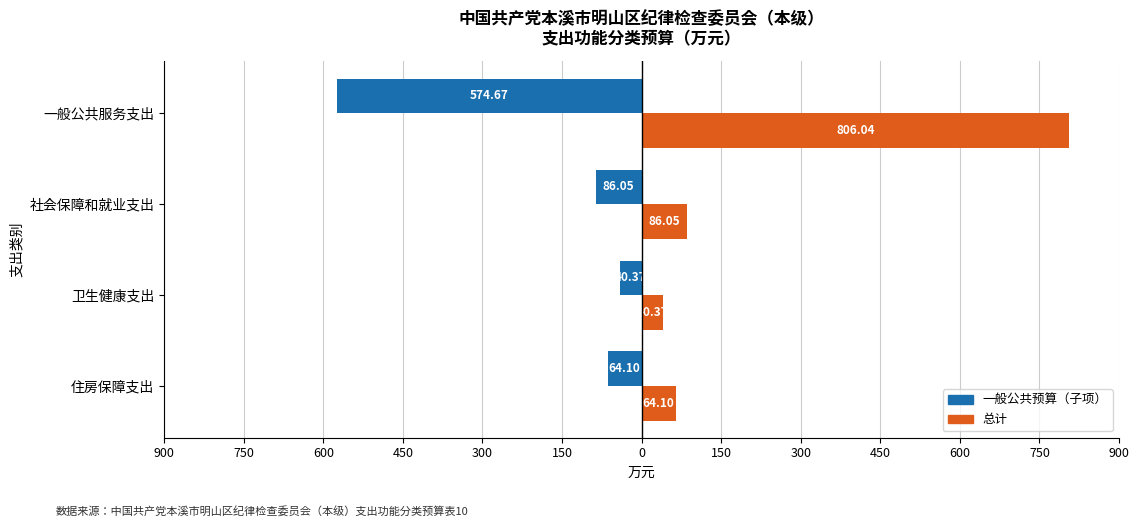

List the series in order of their overall mean, highest first.

总计, 一般公共预算（子项）